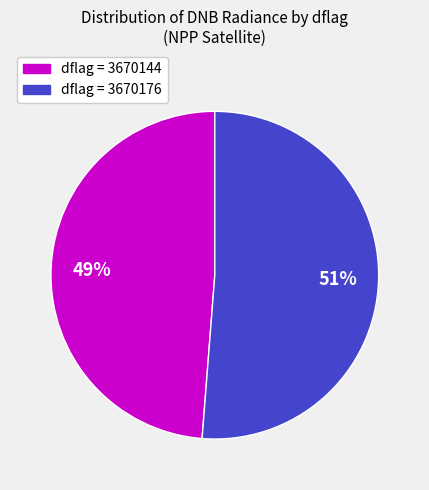

Does any single category account for the majority?

Yes